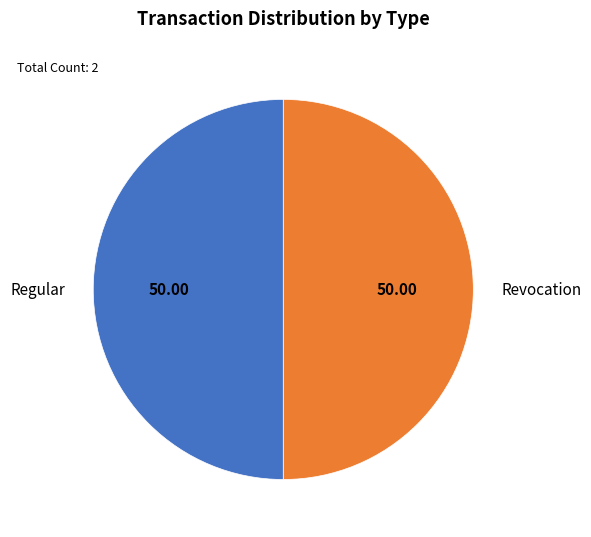

Approximately how many times larger is the value at Revocation compared to Regular?

1.0